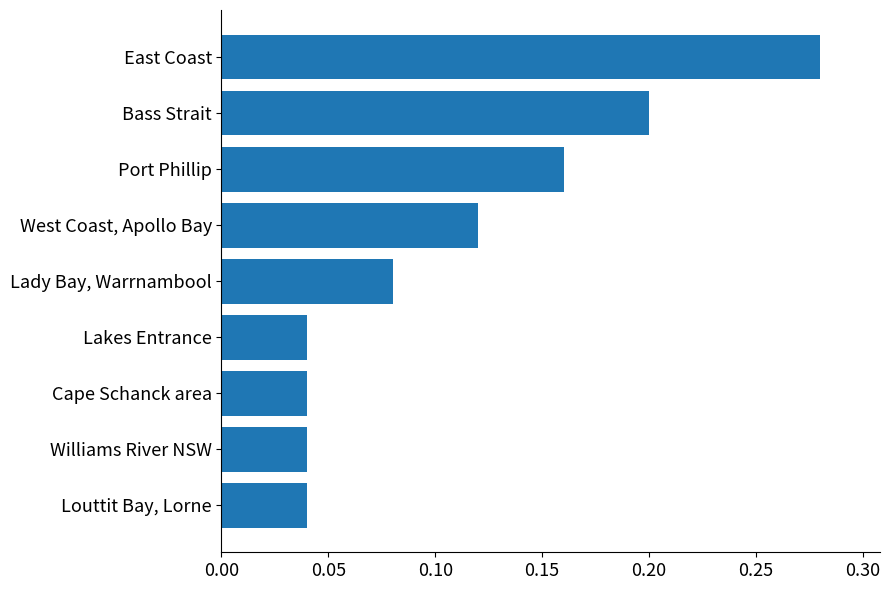

Does the chart contain stacked bars?

No